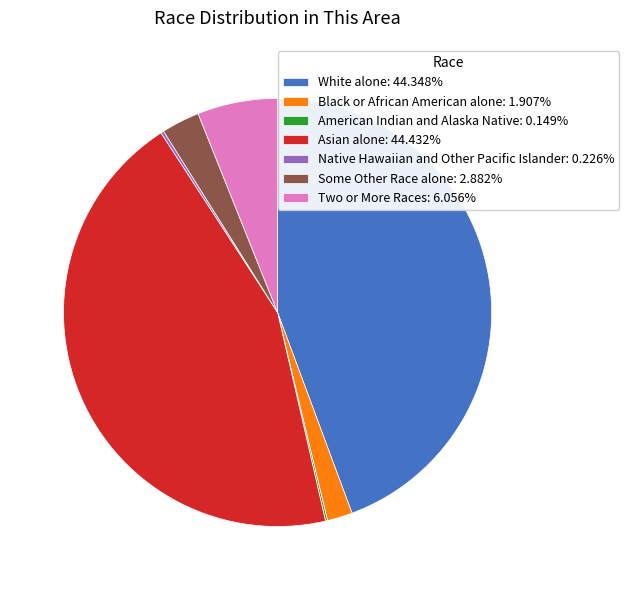

What is the ratio of the value at Two or More Races: 6.056% to the value at Black or African American alone: 1.907%?

3.2